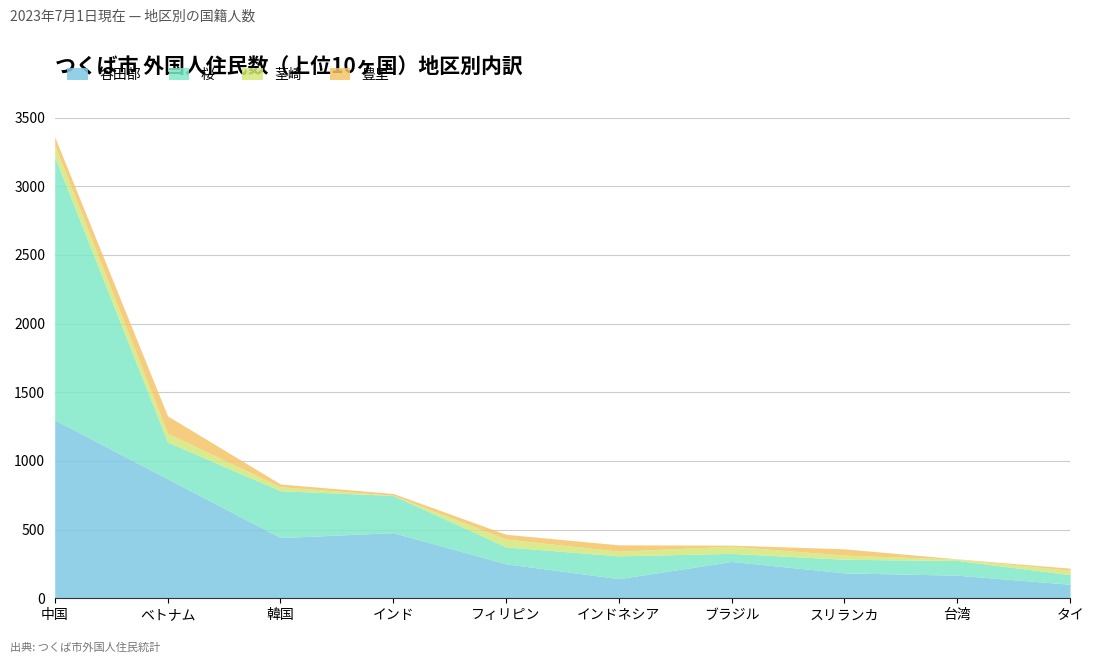

What is the average value of the 豊里 series?

37